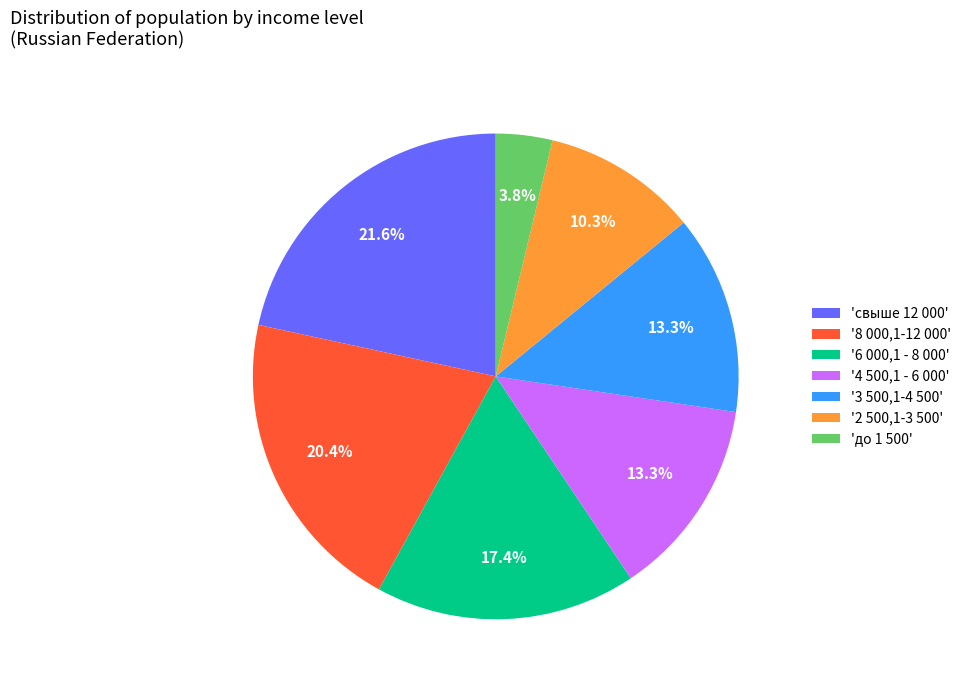

How many segments does this pie chart have?

7